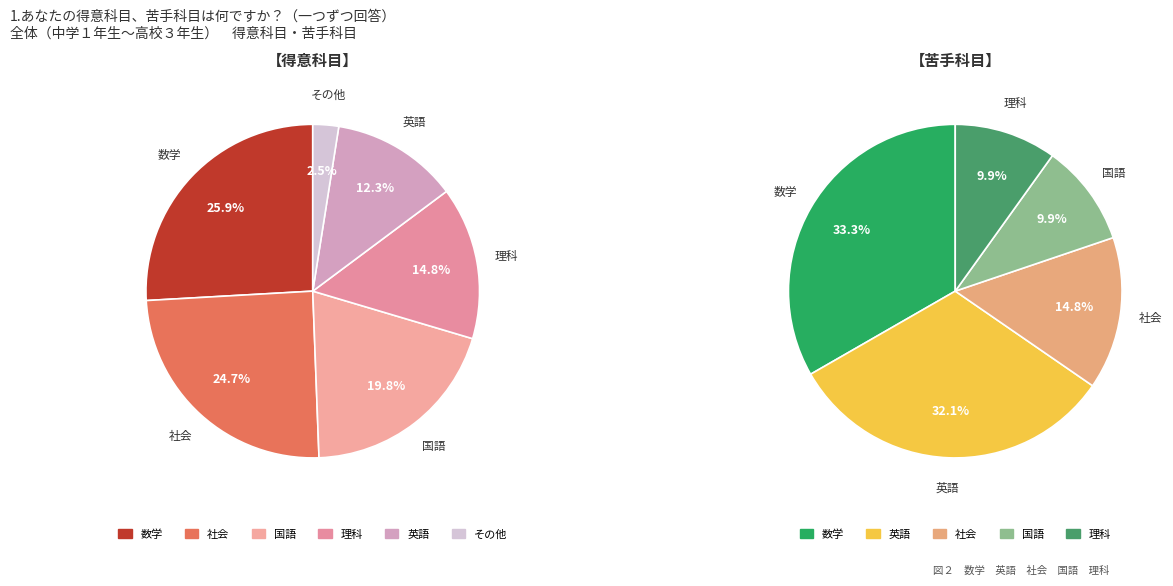

The 28 slice represents 1% of the pie. True or false?

False